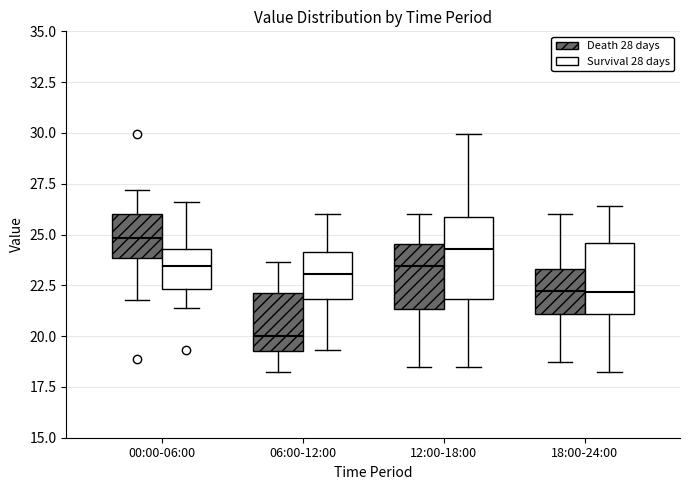

Reading left to right, transcribe this box plot: for each box, give where its median line is, the range the box spans, and where its two whiskers end, as read against the y-axis. The values are not printed on the chart, so give them approximately, as read against the axis.

00:00-06:00 (Death 28 days): median 25.0, box 24.0 to 26.0, whiskers 22.0 to 27.0
00:00-06:00 (Survival 28 days): median 23.5, box 22.5 to 24.5, whiskers 21.5 to 26.5
06:00-12:00 (Death 28 days): median 20.0, box 19.5 to 22.0, whiskers 18.0 to 23.5
06:00-12:00 (Survival 28 days): median 23.0, box 22.0 to 24.0, whiskers 19.5 to 26.0
12:00-18:00 (Death 28 days): median 23.5, box 21.5 to 24.5, whiskers 18.5 to 26.0
12:00-18:00 (Survival 28 days): median 24.5, box 22.0 to 26.0, whiskers 18.5 to 30.0
18:00-24:00 (Death 28 days): median 22.0, box 21.0 to 23.5, whiskers 18.5 to 26.0
18:00-24:00 (Survival 28 days): median 22.0, box 21.0 to 24.5, whiskers 18.0 to 26.5